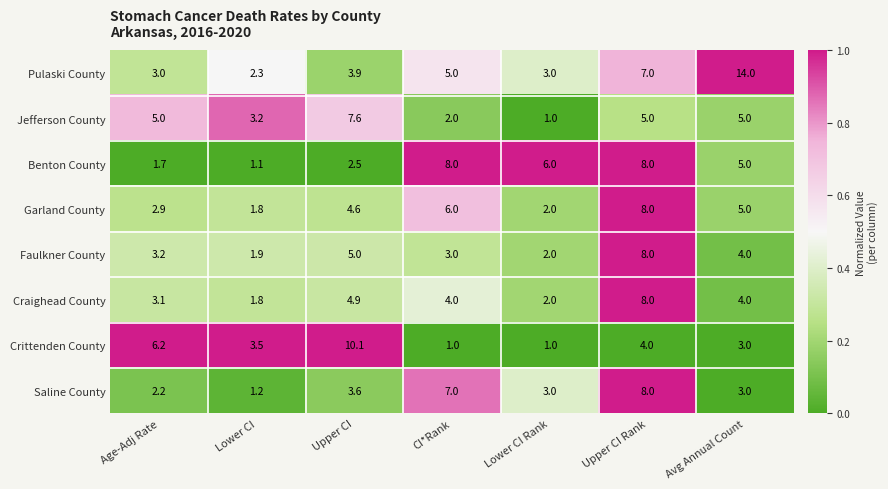

What is the difference between the maximum and minimum values in the Jefferson County series?

6.6